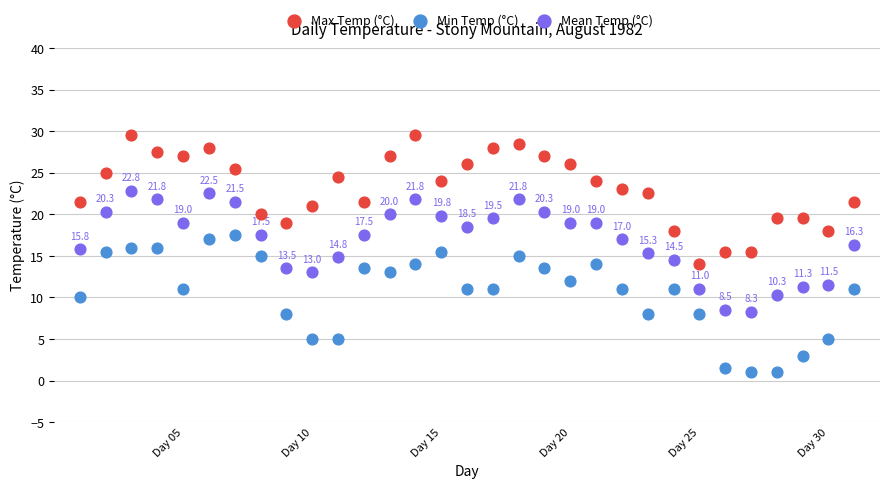

Which series reaches the maximum Y coordinate?

Max Temp (°C)